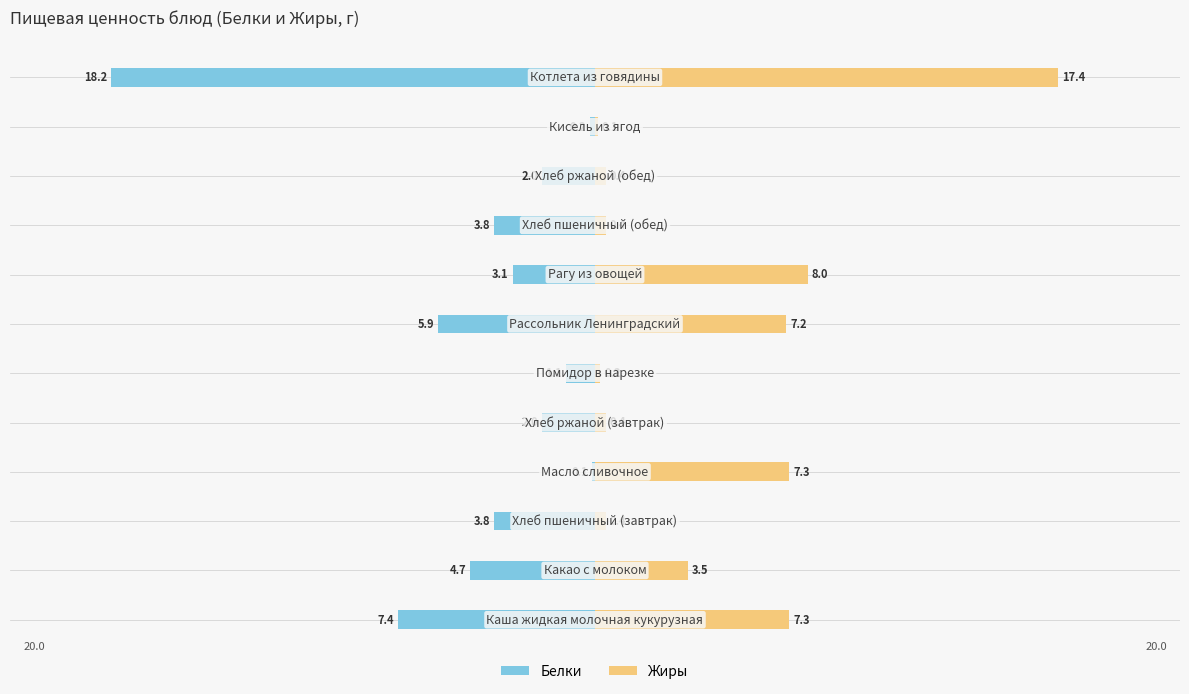

What position from the right is 5?

6